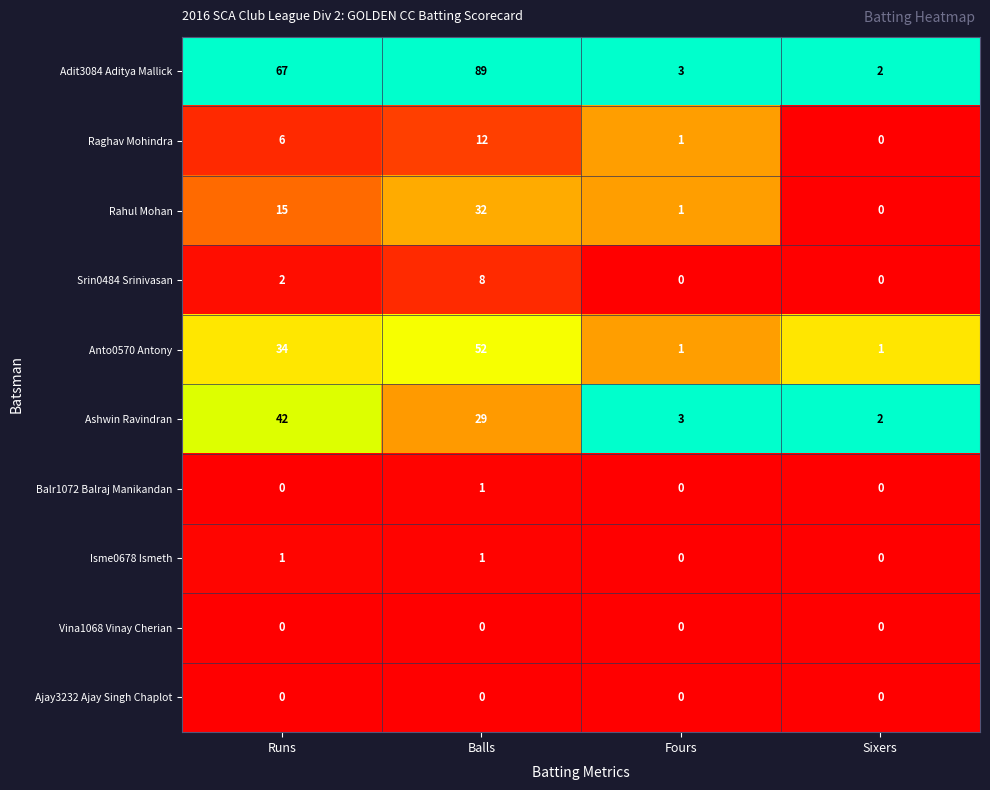

At which category is the sum across all series the highest?

Balls